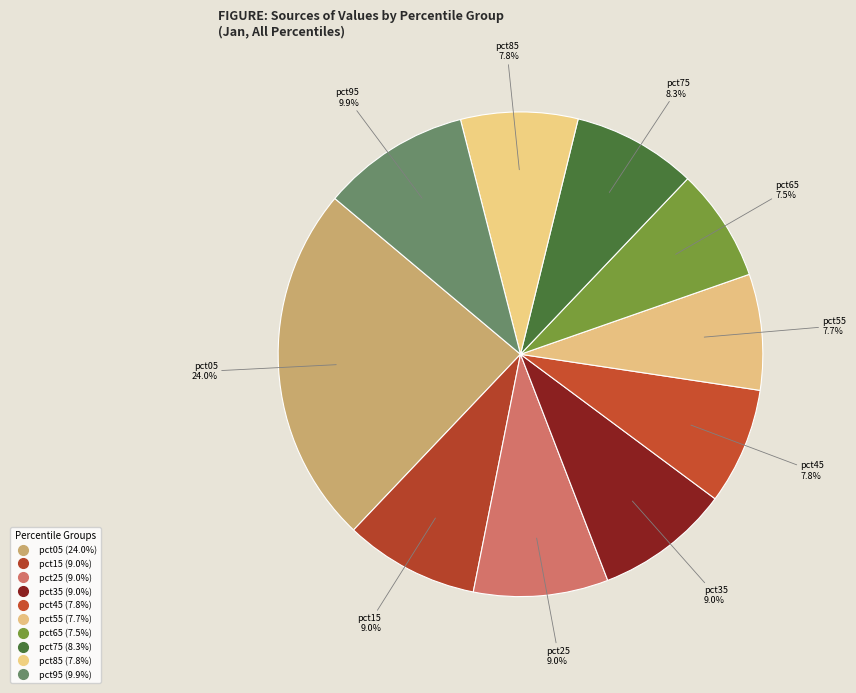

Does pct35 account for over 50% of the chart?

No